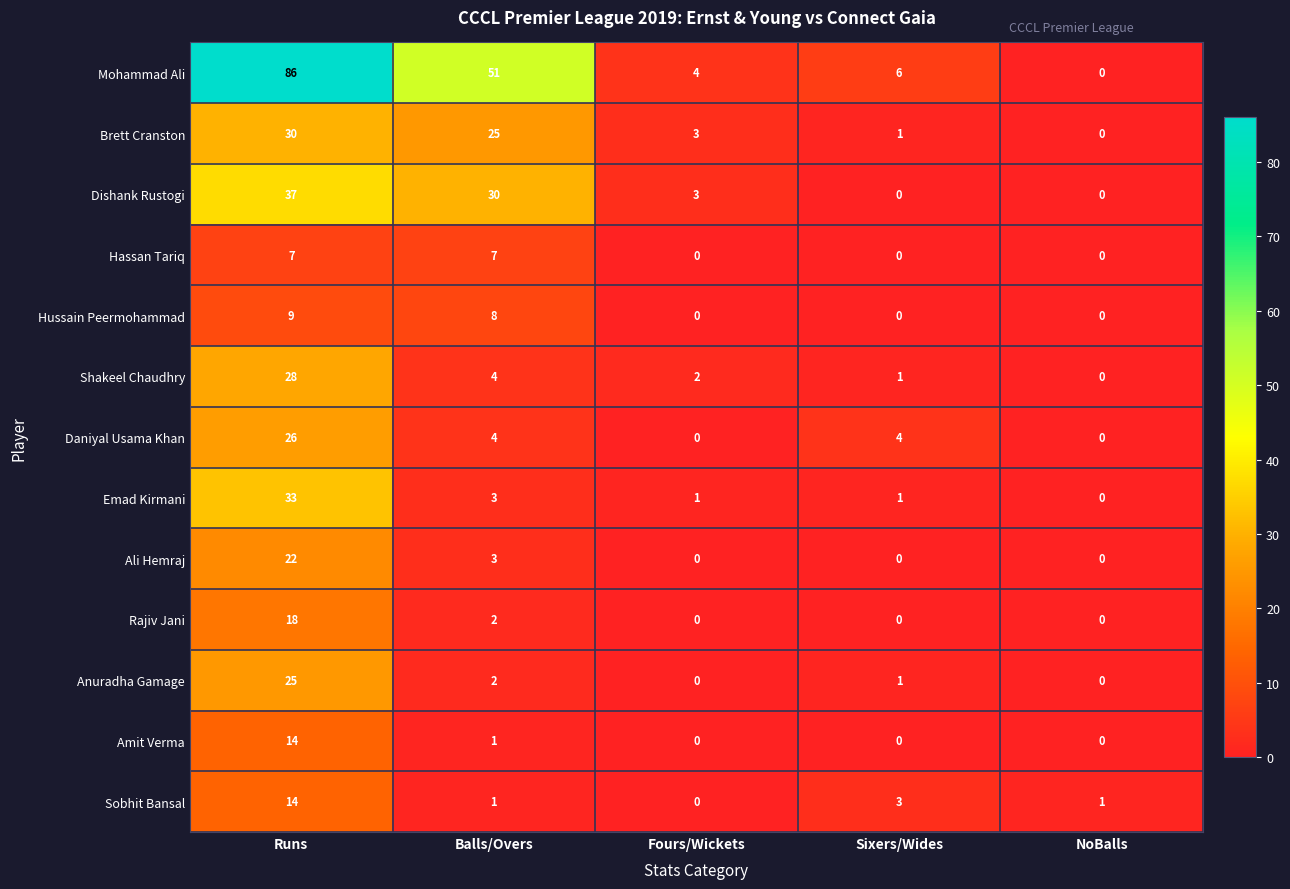

At which label does Daniyal Usama Khan first exceed 4?

Runs